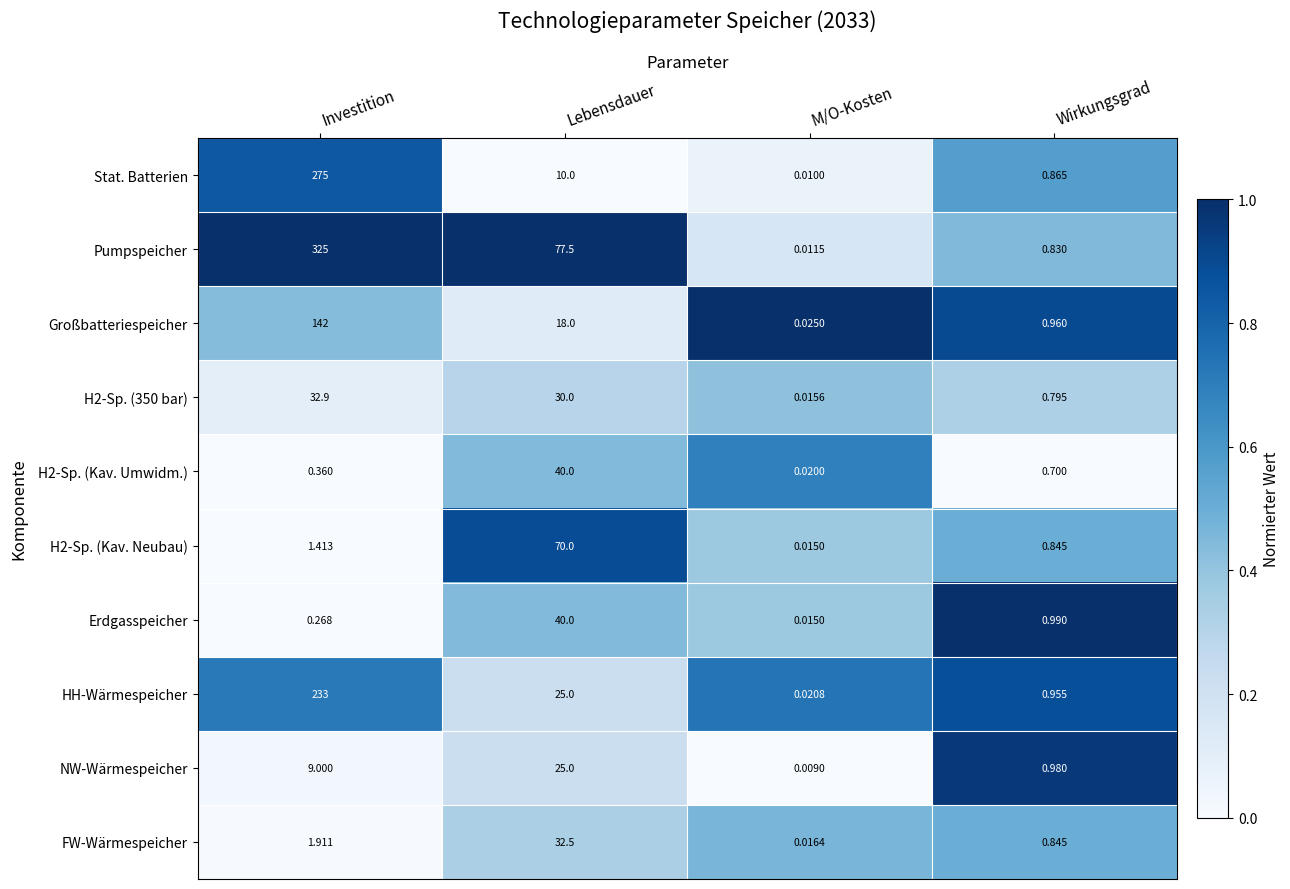

Which series has the largest range (max minus min)?

Pumpspeicher